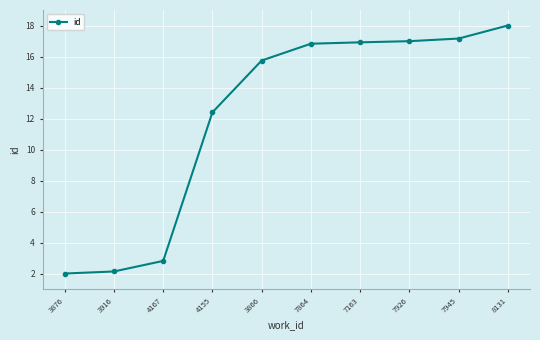

What is the change in value from 4167 to 7945?

+14.3